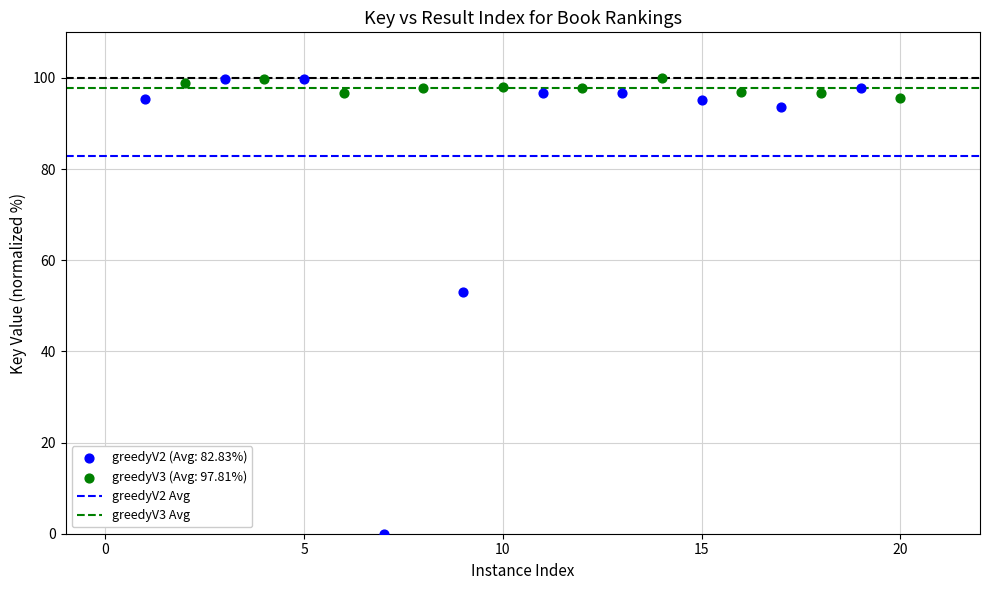

Which series has the largest Y range (max minus min)?

greedyV2 (Avg: 82.83%)